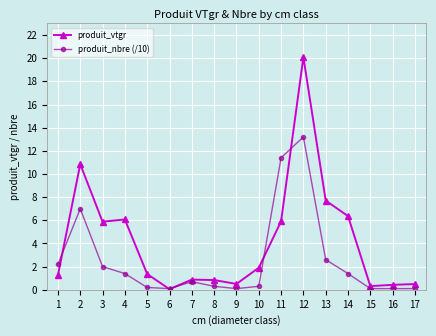

Which series has the widest spread of values?

produit_vtgr